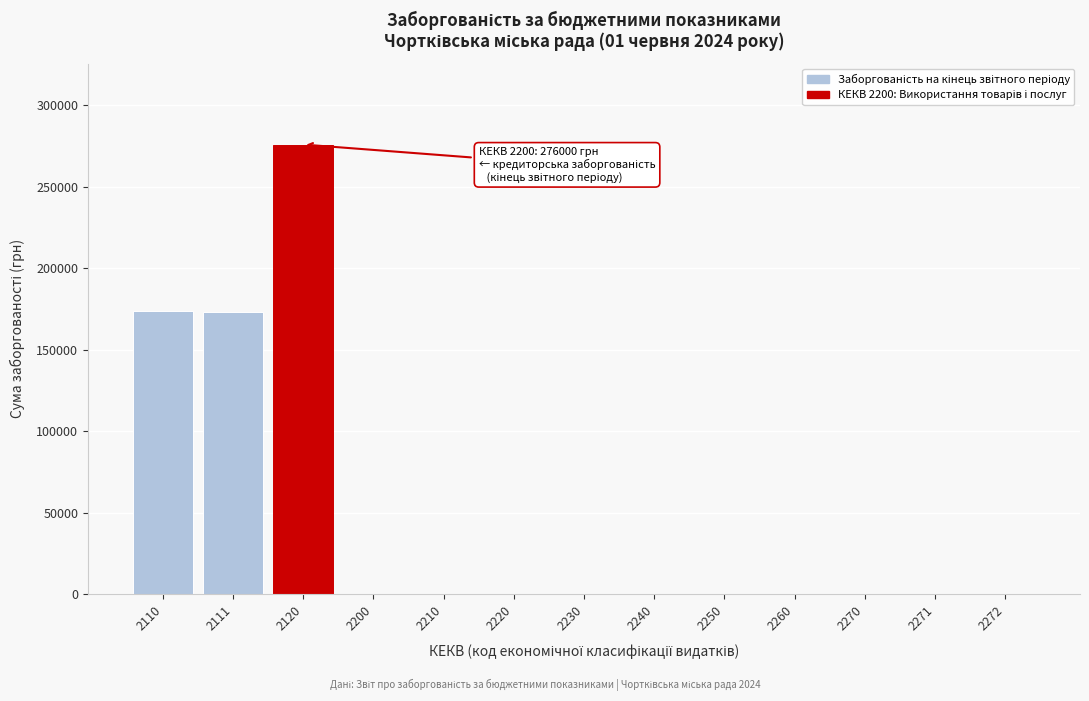

What is the sum of all values?

623693.9